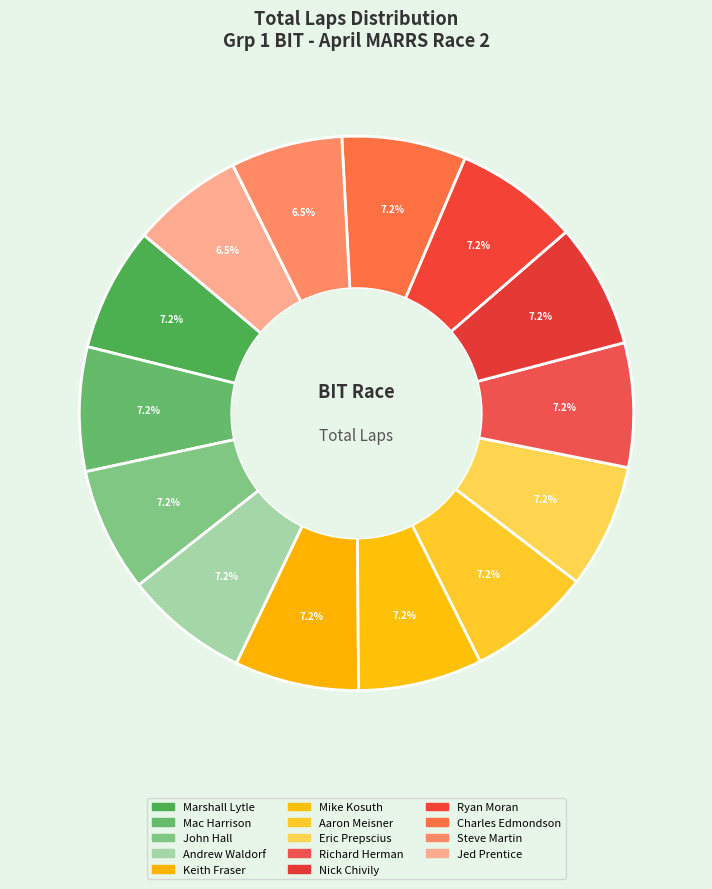

Is there any slice that represents more than half of the pie?

No